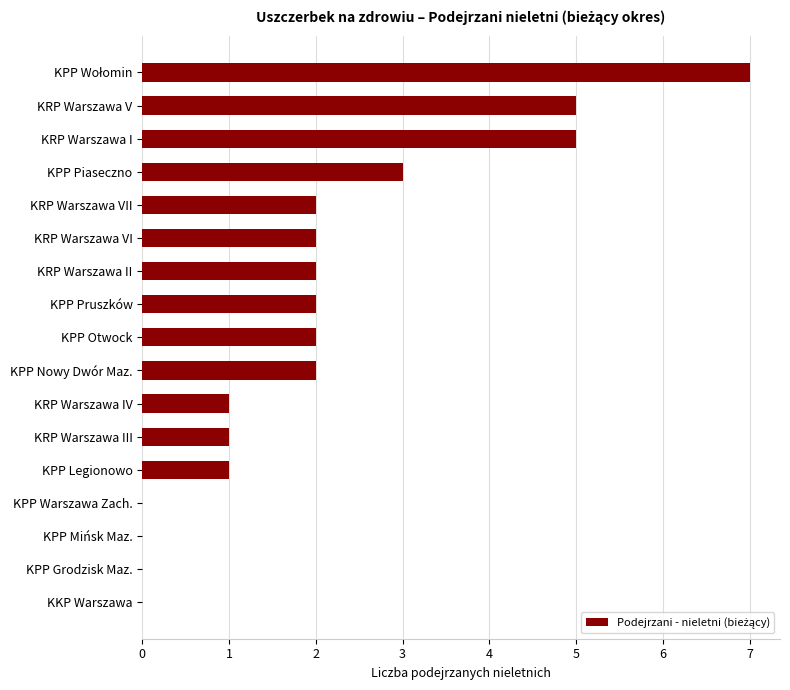

What is the sum of all values?

35